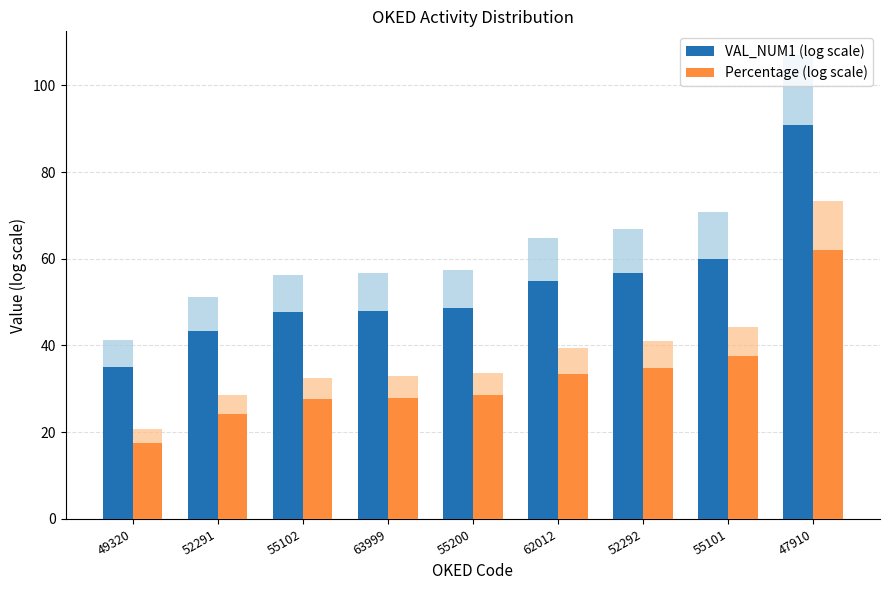

What is the label of the 6th bar from the right?

63999